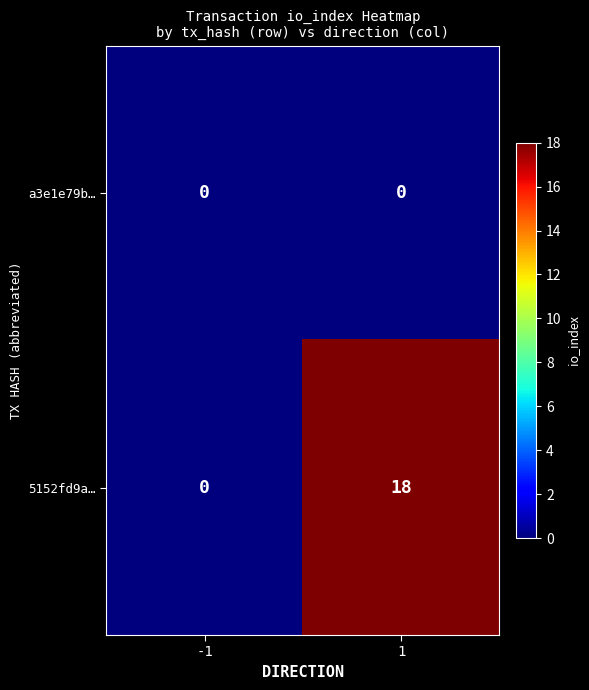

Reading left to right, extract all data points from this chart.

a3e1e79b…: 0	0
5152fd9a…: 0	18